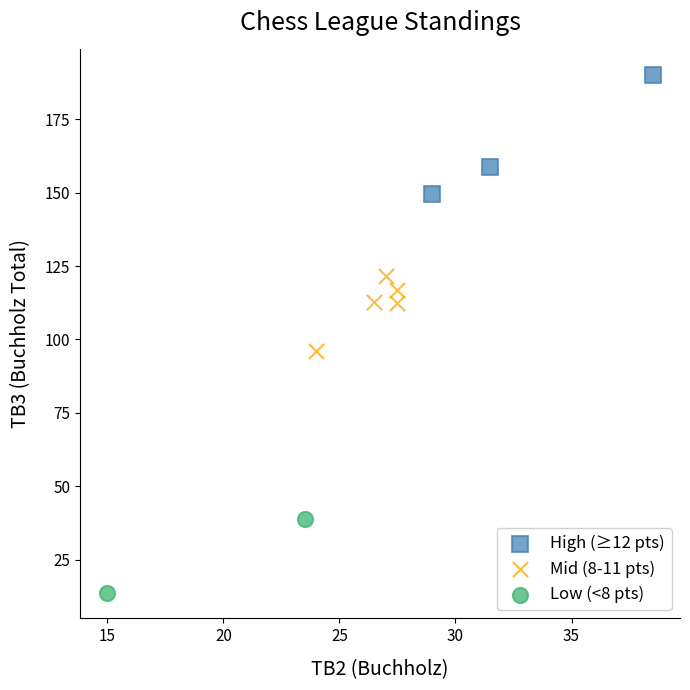

What are all the series names shown in the legend?

High (≥12 pts), Mid (8-11 pts), Low (<8 pts)